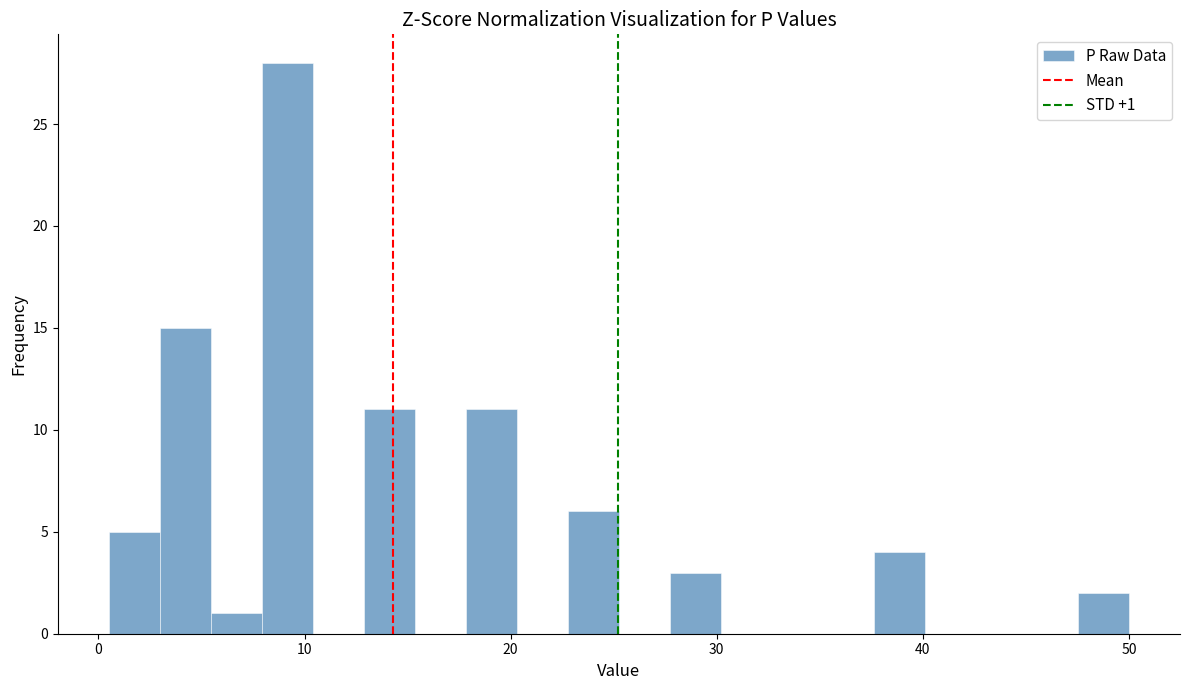

Around what value on the x-axis is the tallest bar? Give the approximate position of its centre, as read against the axis.

9